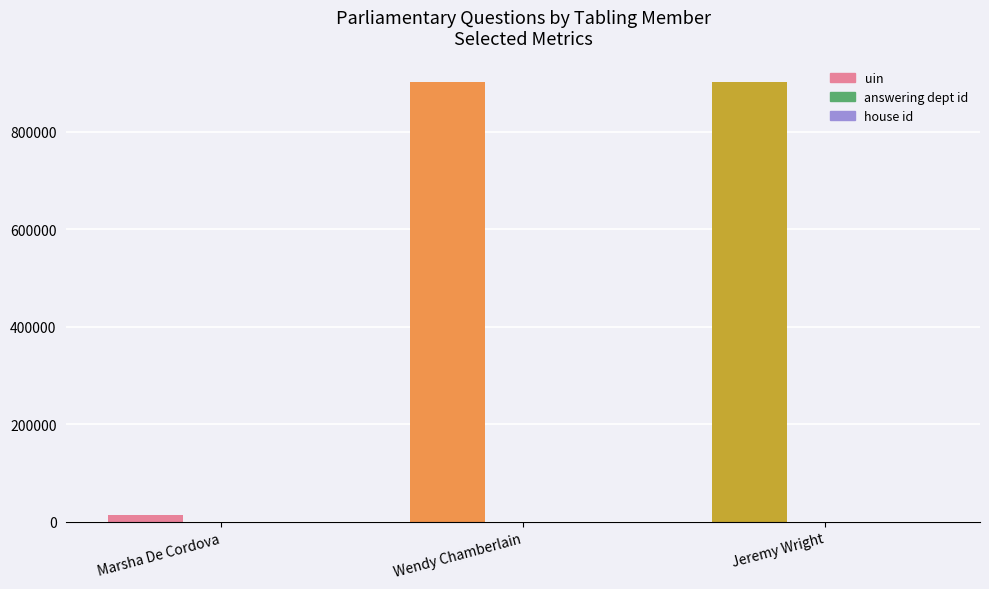

What position from the right is Jeremy Wright?

1